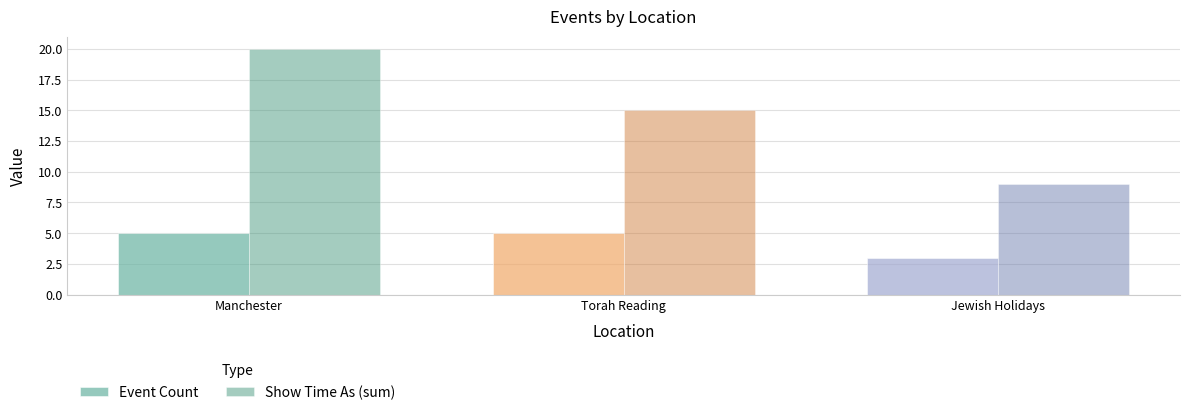

At which label does Event Count reach its minimum?

Jewish Holidays